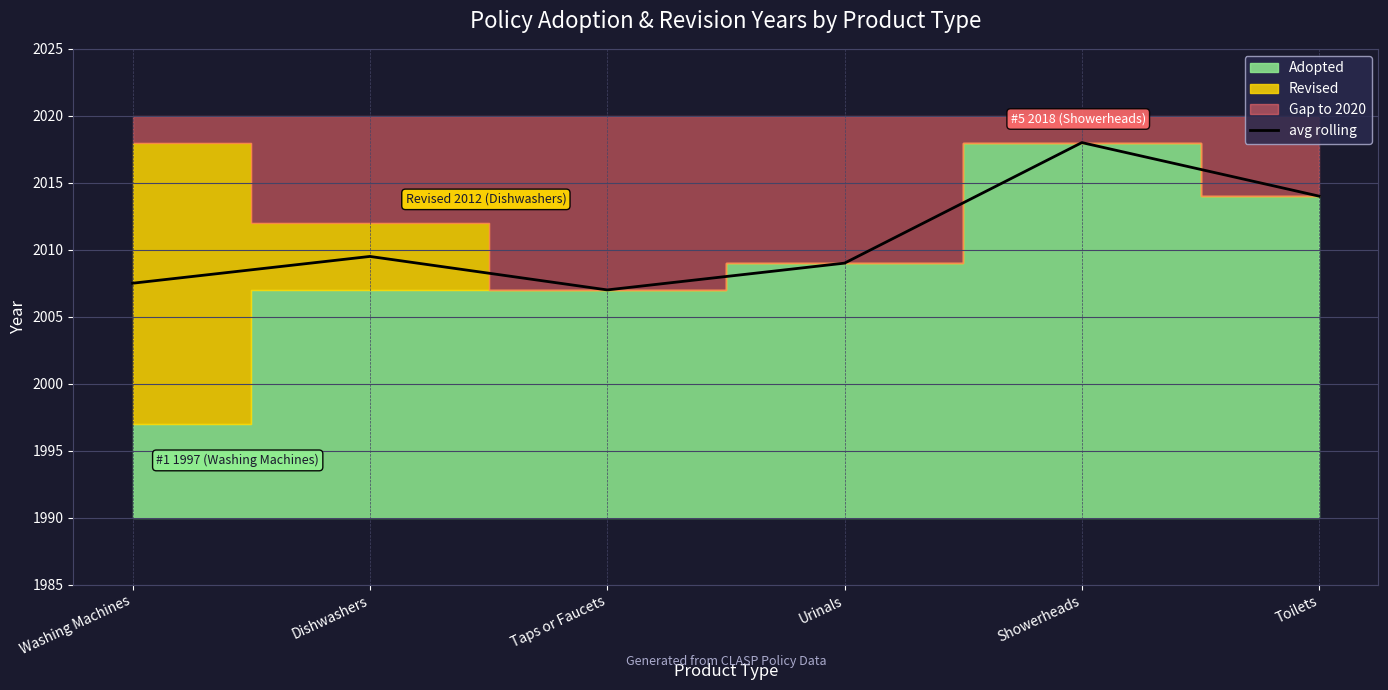

Is it true that the value at Urinals is 787.5?

False